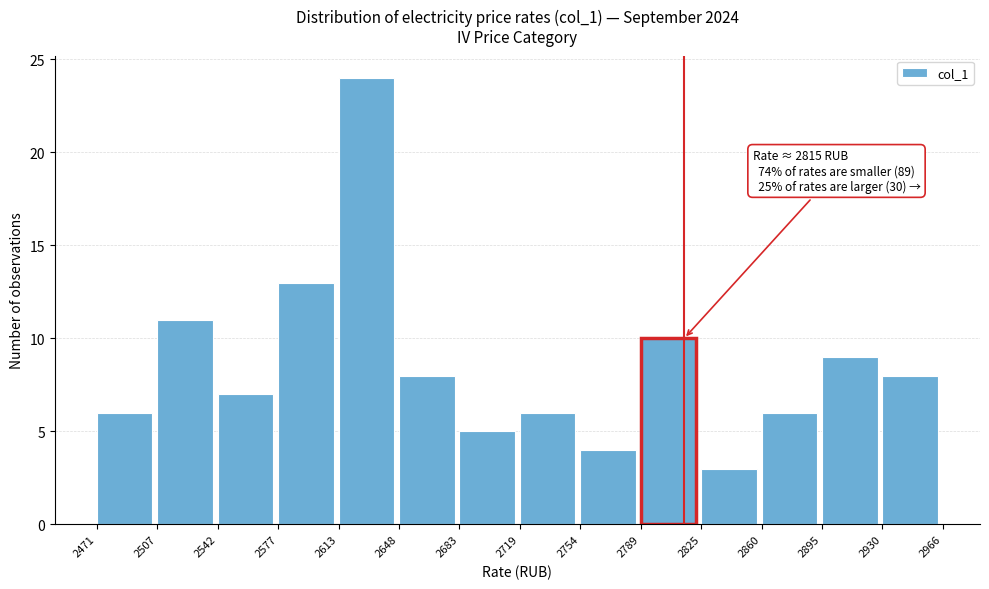

Which range on the x-axis has the tallest bar?

2613 to 2648